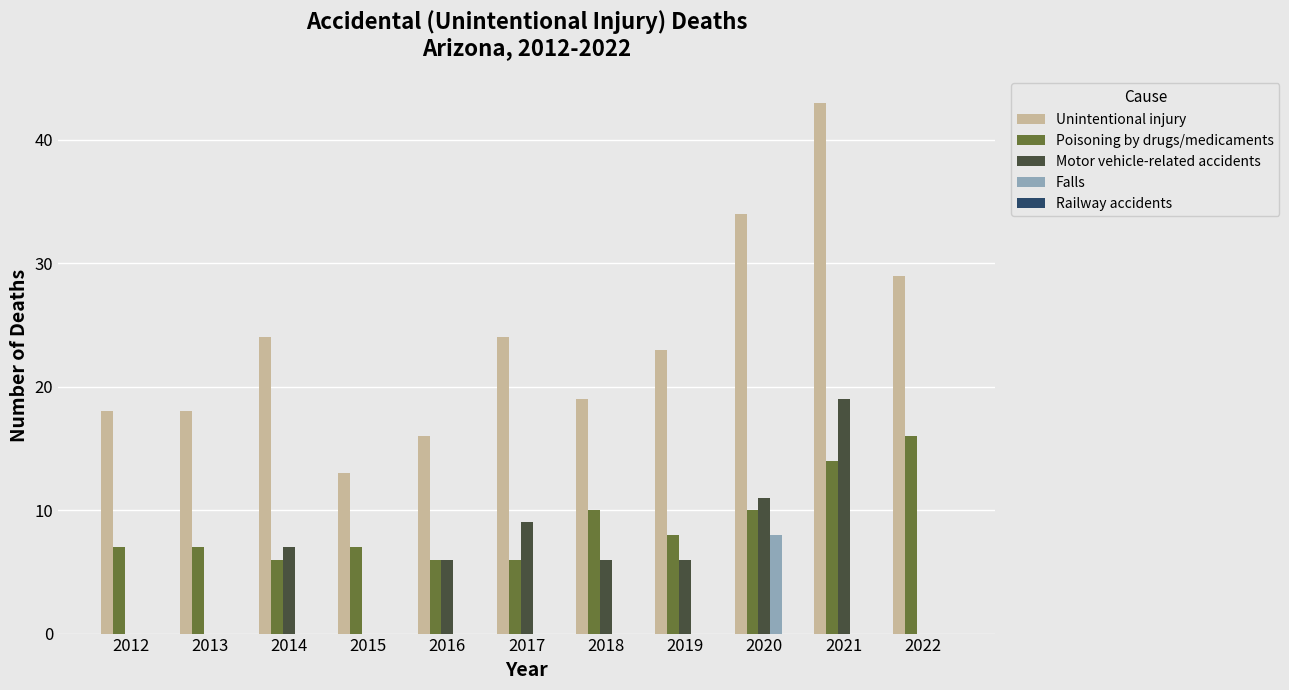

The Falls series shows 0 at 2012. True or false?

True